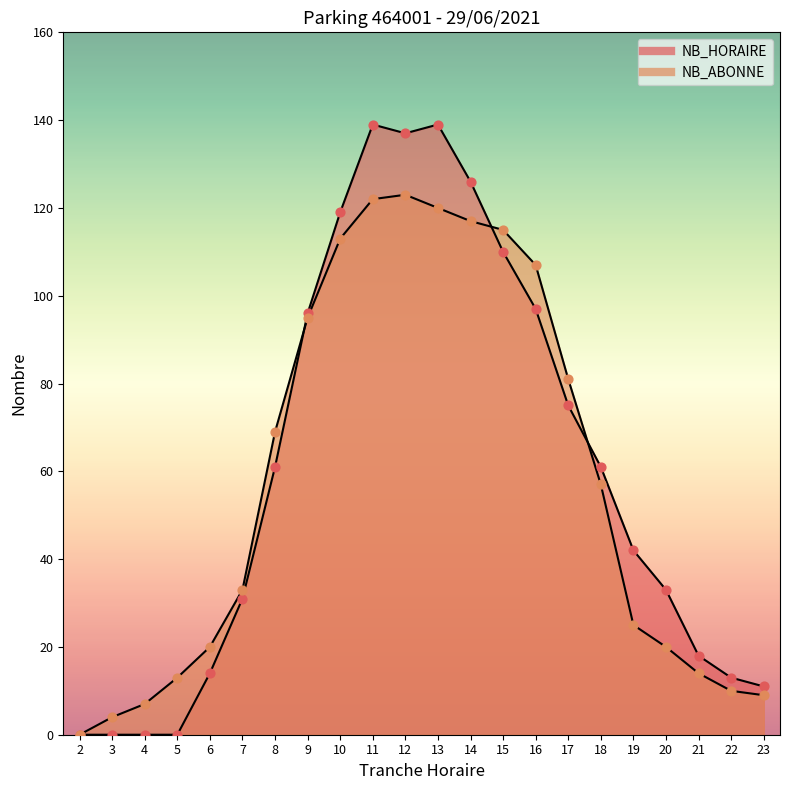

Is the value of NB_HORAIRE at 11 greater than the value of NB_ABONNE at 16?

Yes